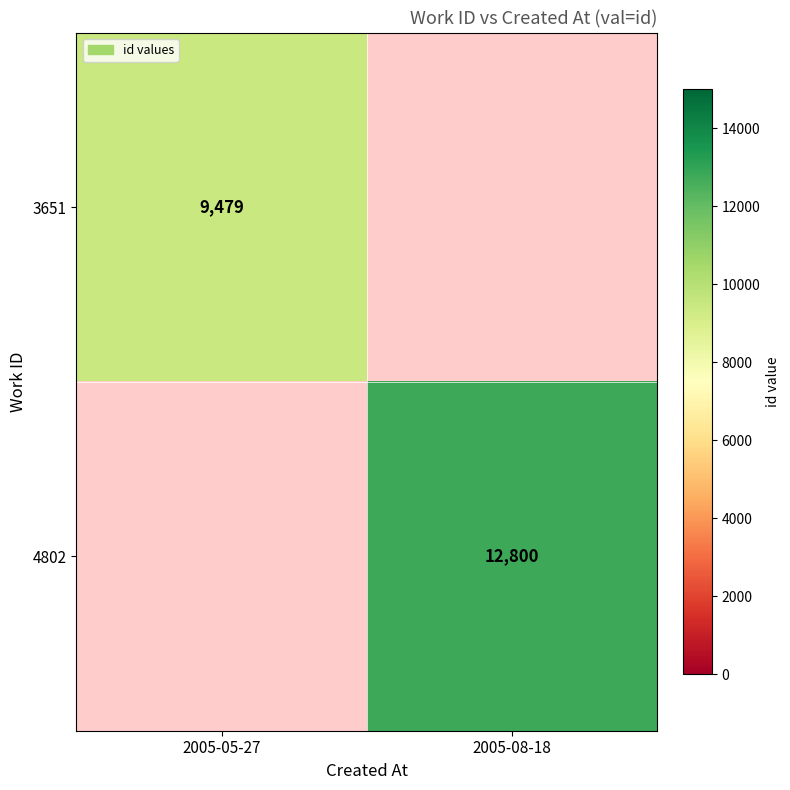

The value of 4802 at 2005-08-18 is 7056. True or false?

False